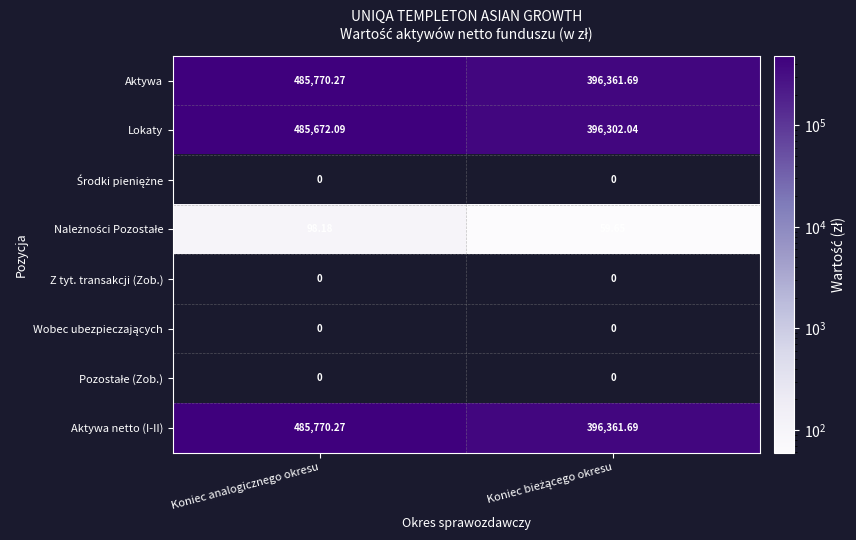

What value does the Aktywa series have at Koniec analogicznego okresu?

485770.3